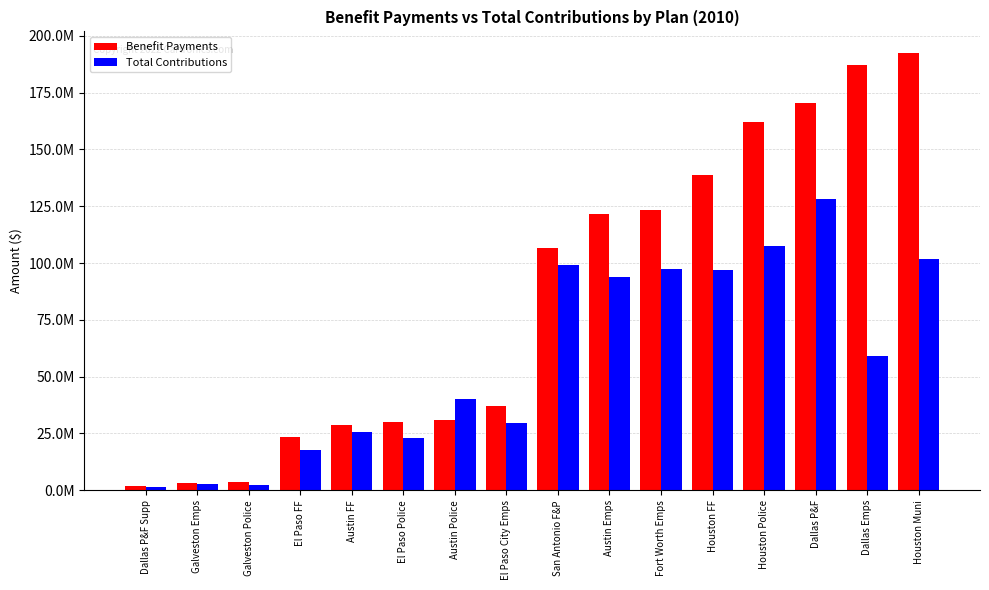

Reading left to right, what are all the values shown in this chart?

Benefit Payments: 1964422	3349725	3536123	23563765	28539864	30066077	30875847	37210961	106640000	121714747	123161086	138574903	162282000	170272496	187359000	192333504
Total Contributions: 1477946	2855905	2459376	17635517	25714069	22804718	40081163	29440364	99347000	94036826	97433605	96954952	107410000	128087624	58989000	101788246